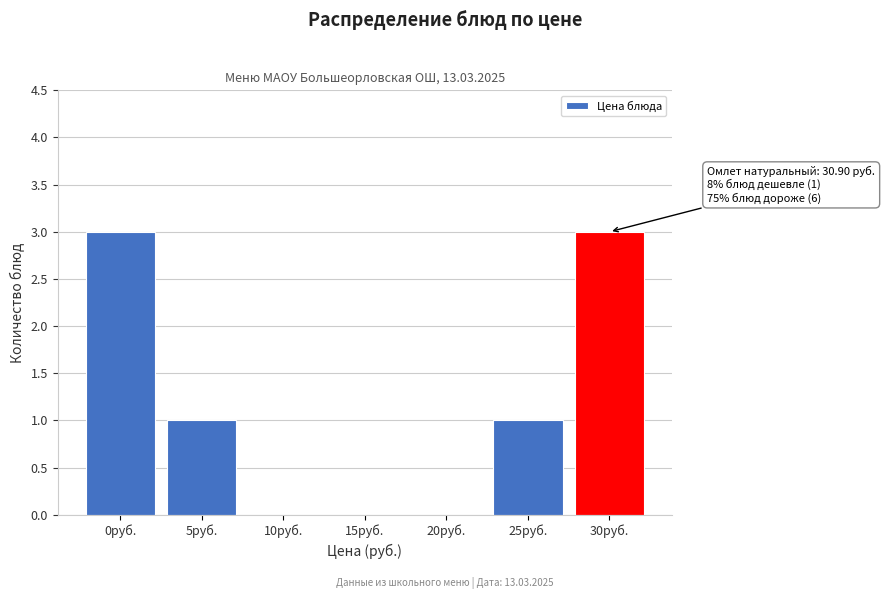

Reading left to right, transcribe all the data shown in this chart.

0руб.=3	5руб.=1	10руб.=0	15руб.=0	20руб.=0	25руб.=1	30руб.=3